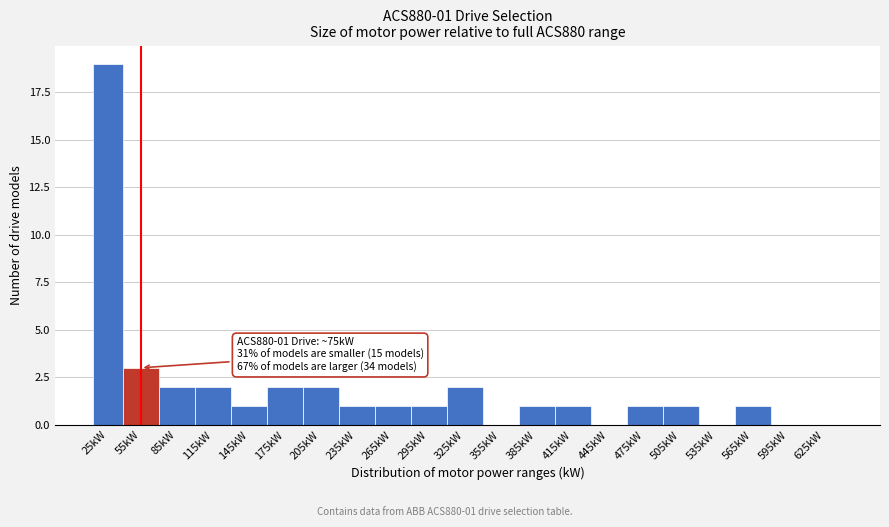

Reading right to left, what are all the values shown in this chart?

625kW=0	595kW=0	565kW=1	535kW=0	505kW=1	475kW=1	445kW=0	415kW=1	385kW=1	355kW=0	325kW=2	295kW=1	265kW=1	235kW=1	205kW=2	175kW=2	145kW=1	115kW=2	85kW=2	55kW=3	25kW=19